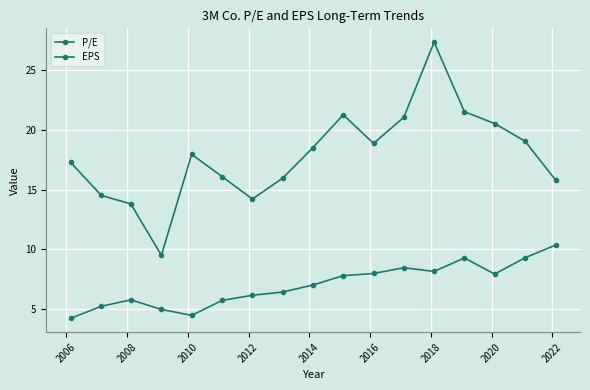

Does the chart have visible grid lines?

Yes